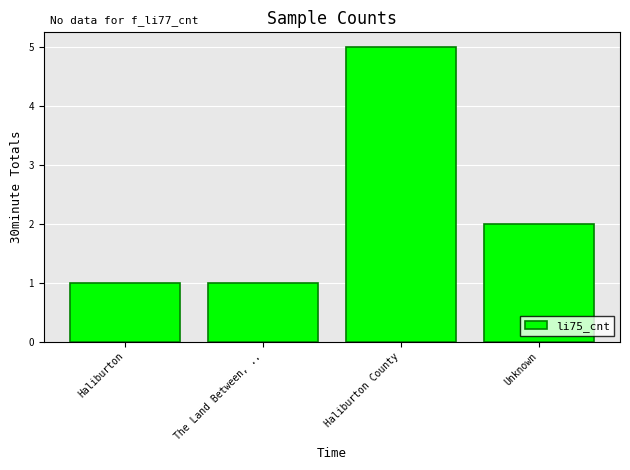

Where is the data nearest to the value 3?

Unknown